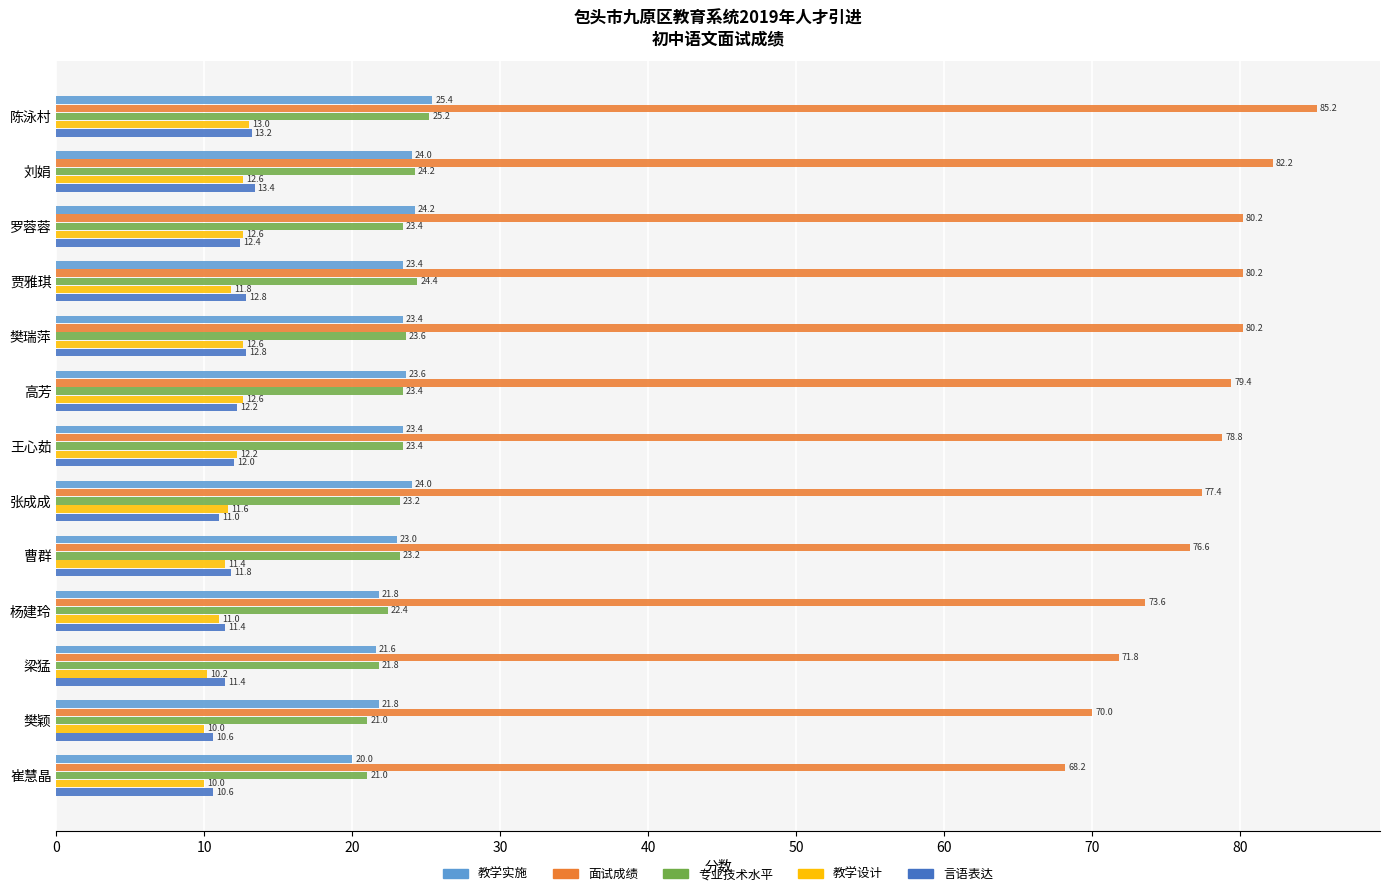

What is the spread (max minus min) of values at 高芳?

67.2